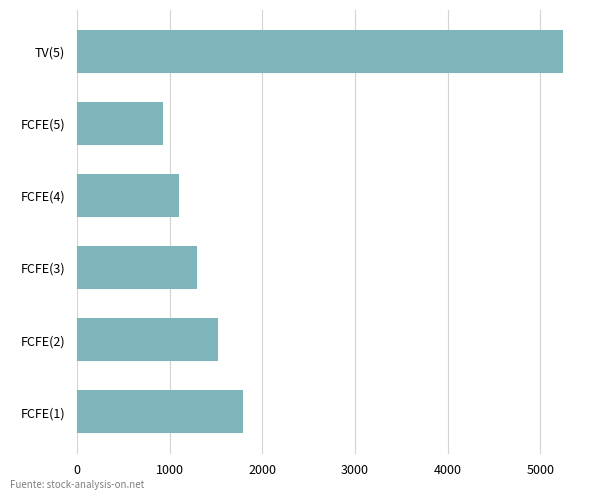

What is the difference between the values at FCFE(4) and TV(5)?

4151